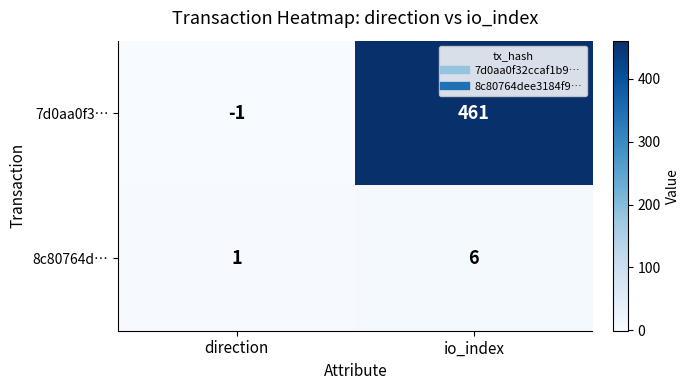

At io_index, list the series in order from largest to smallest.

7d0aa0f3…, 8c80764d…